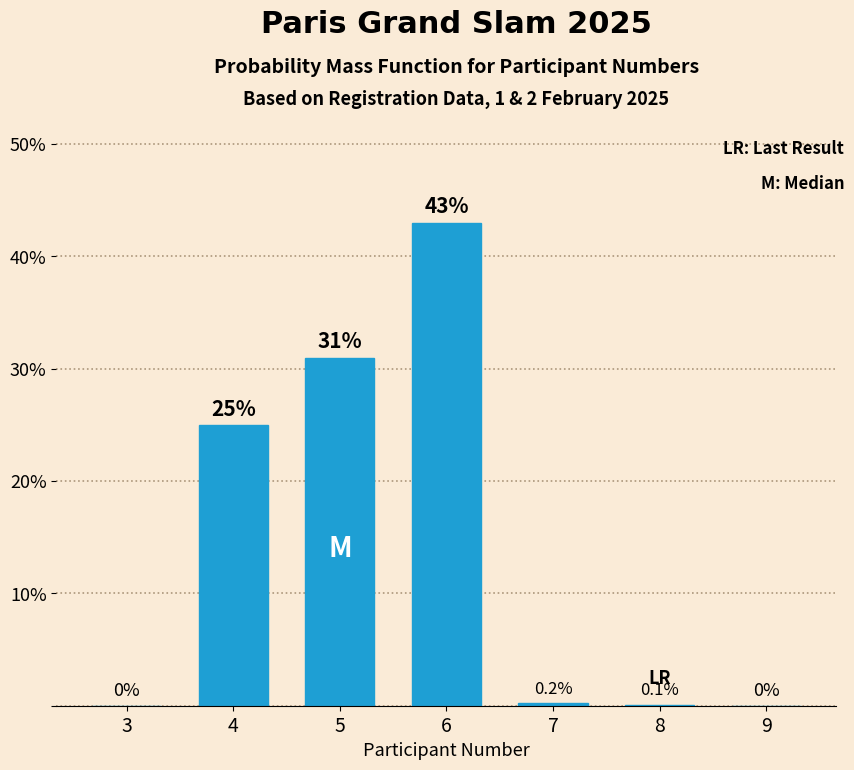

Reading left to right, list all the values displayed in this chart.

3=0.0	4=25.0	5=31.0	6=43.0	7=0.2	8=0.1	9=0.0